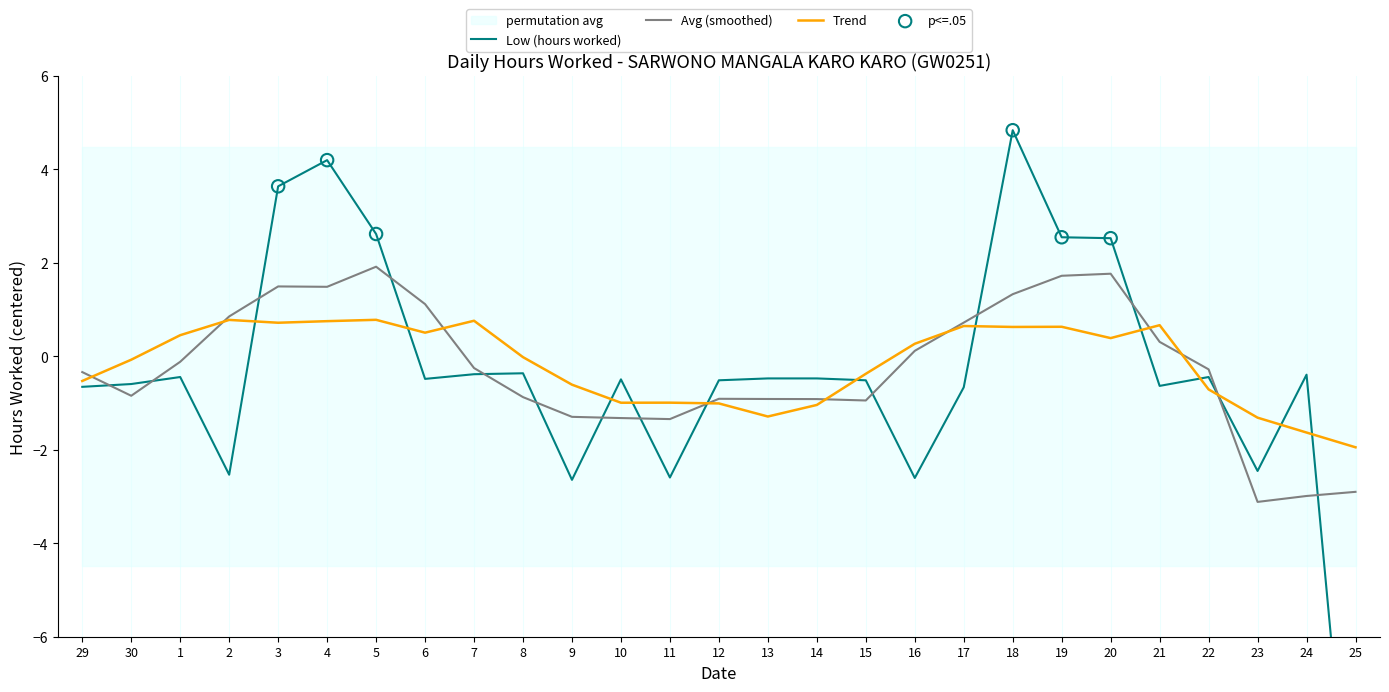

Which has a higher value, 23 or 29?

29